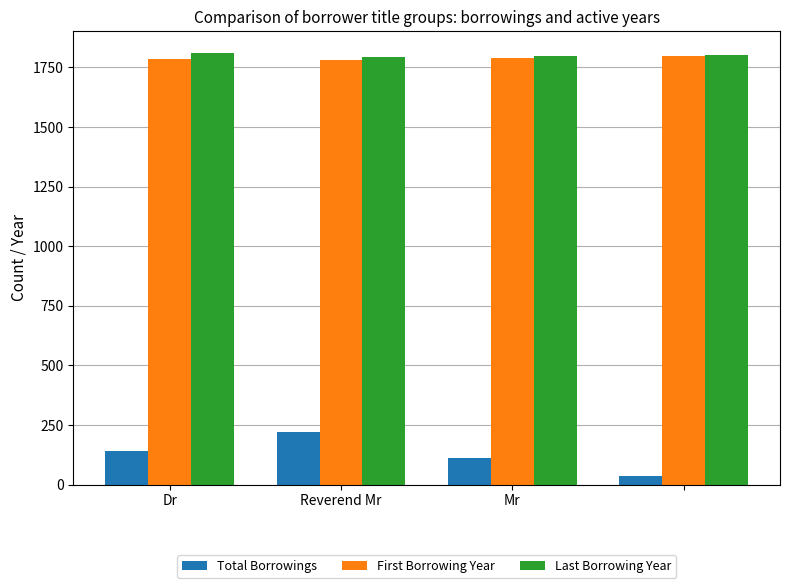

What is the average value of the Total Borrowings series?

127